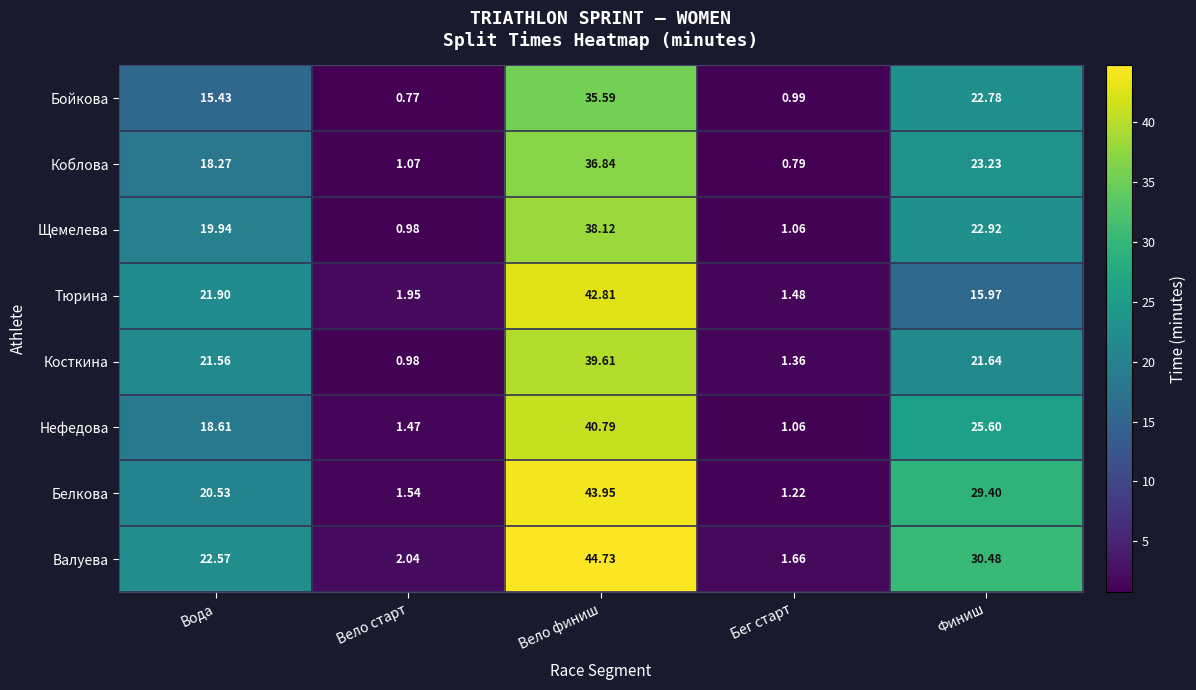

At which category does the chart reach its minimum across all series?

Вело старт